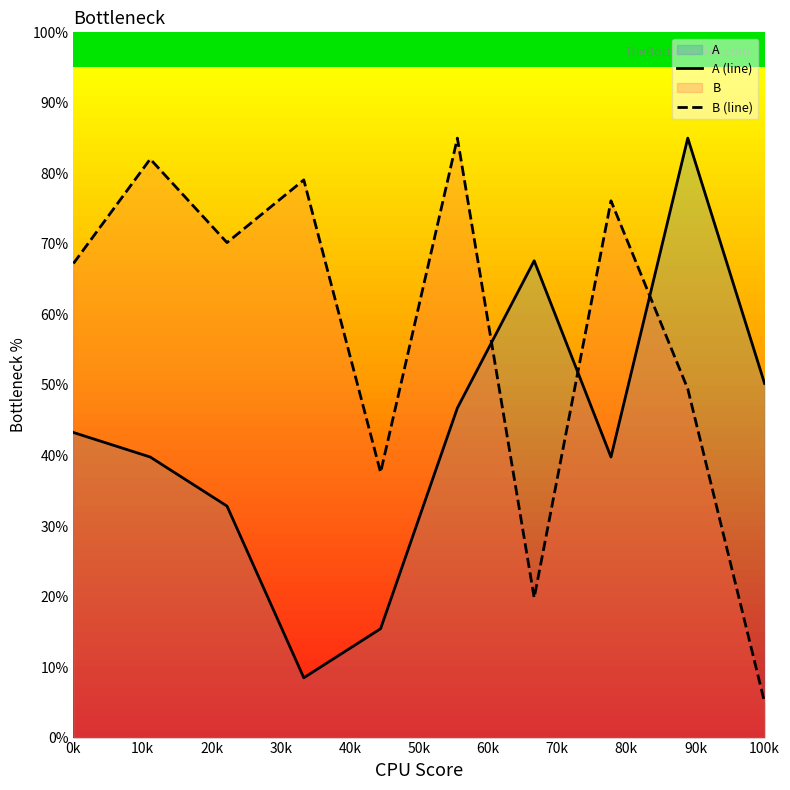

In A (line), how many points are higher than both neighbors (excluding endpoints)?

2